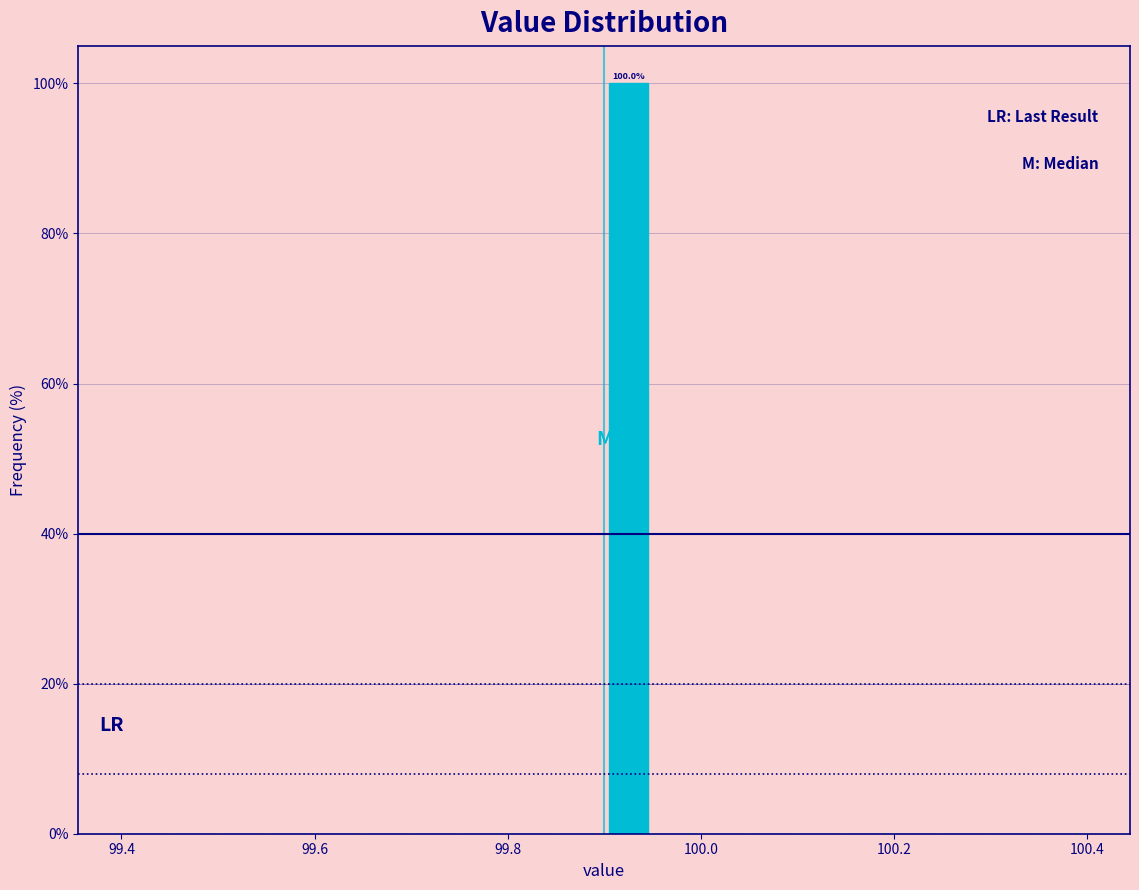

Read against the x-axis, roughly where is the centre of the tallest bar?

99.92